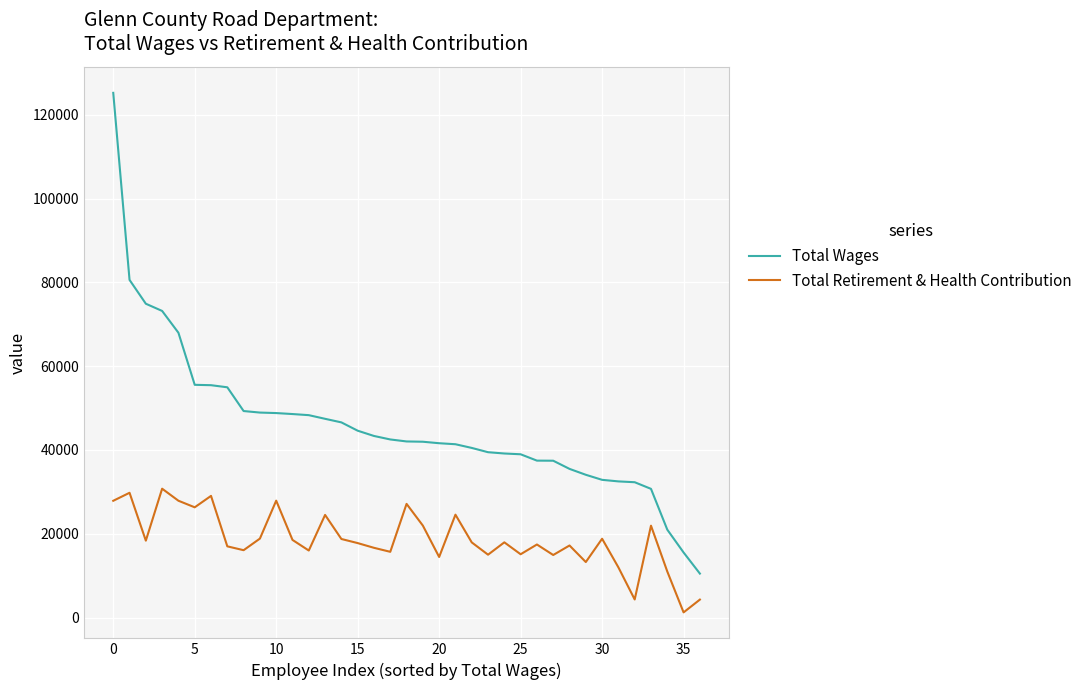

True or false: Total Retirement & Health Contribution has more than 2 interior local peaks.

True